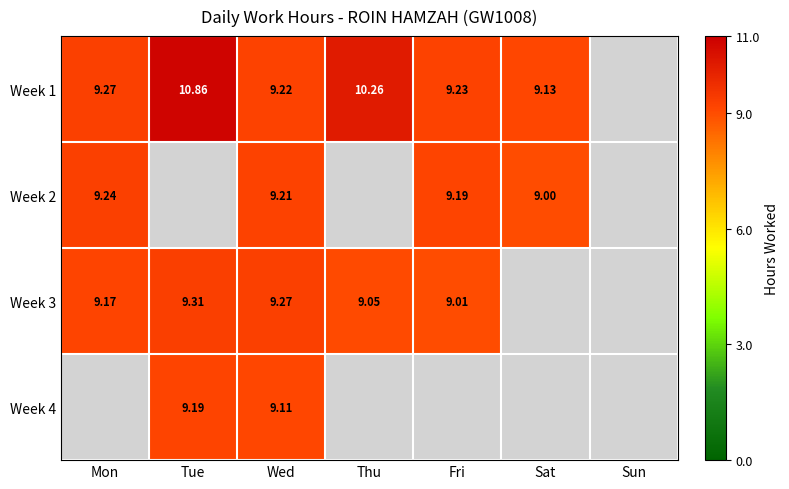

At how many categories does at least one series exceed 9?

6